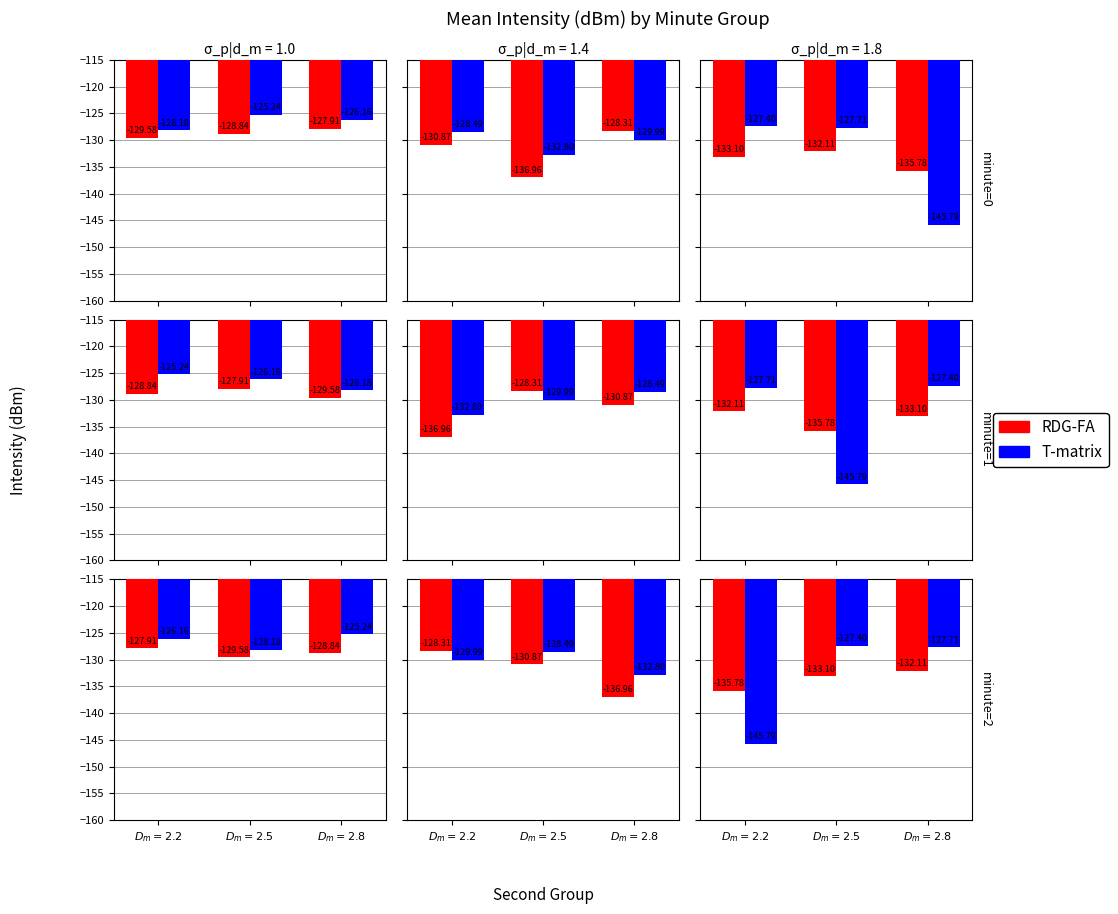

List the labels in order of RDG-FA value, smallest first.

$D_m=2.2$, $D_m=2.5$, $D_m=2.8$